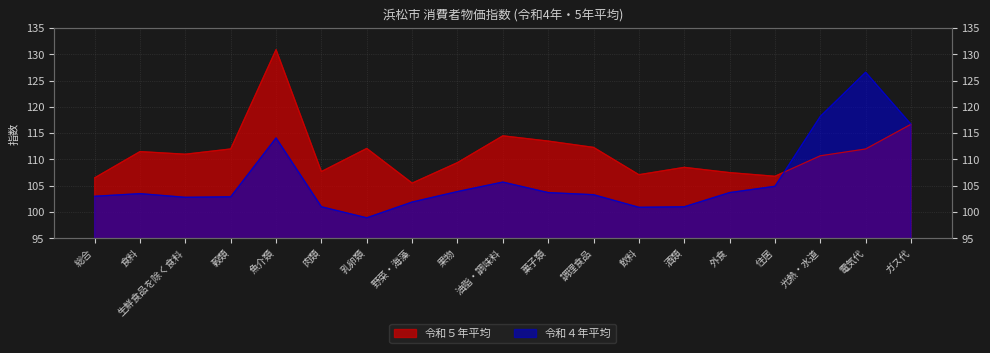

At how many categories does at least one series exceed 124?

2